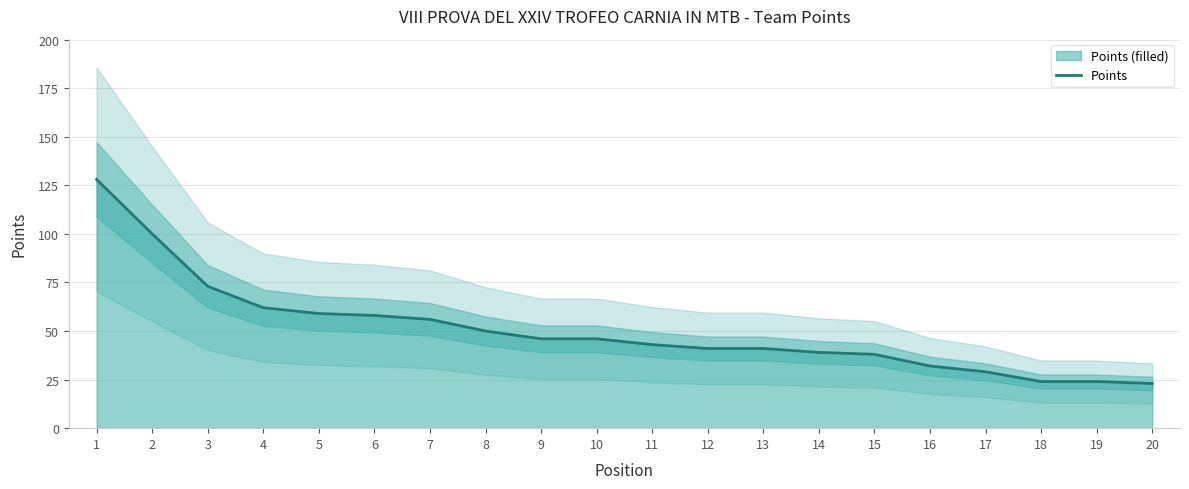

What is the sum of the values at 12 and 20?

64